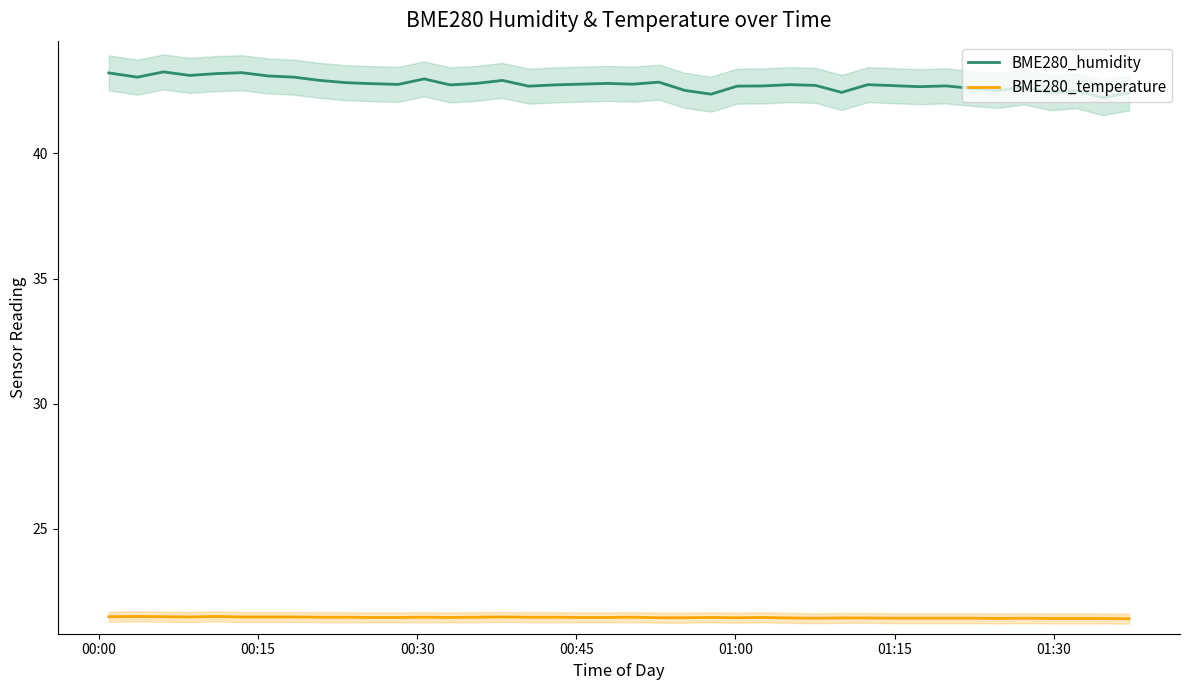

What is the minimum value for BME280_humidity?

42.2